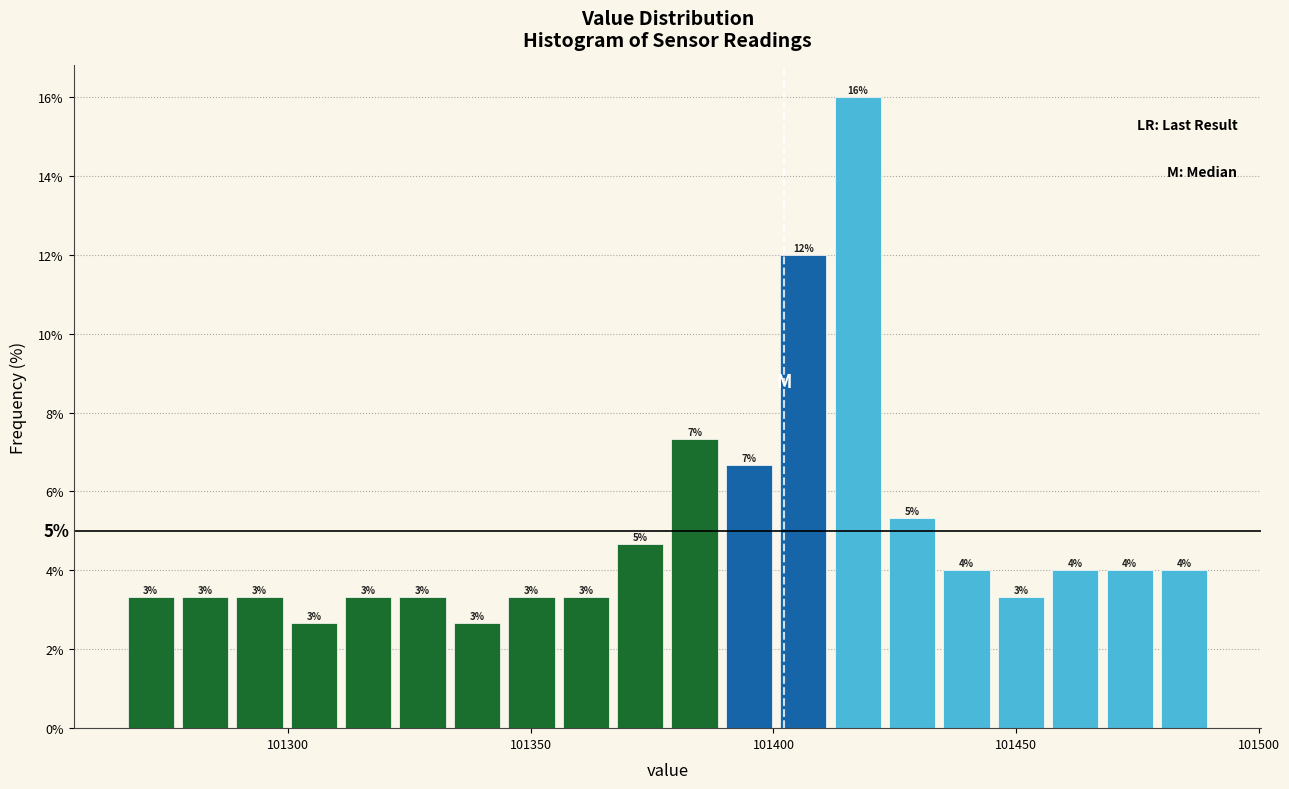

Around what value on the x-axis is the tallest bar? Give the approximate position of its centre, as read against the axis.

101415